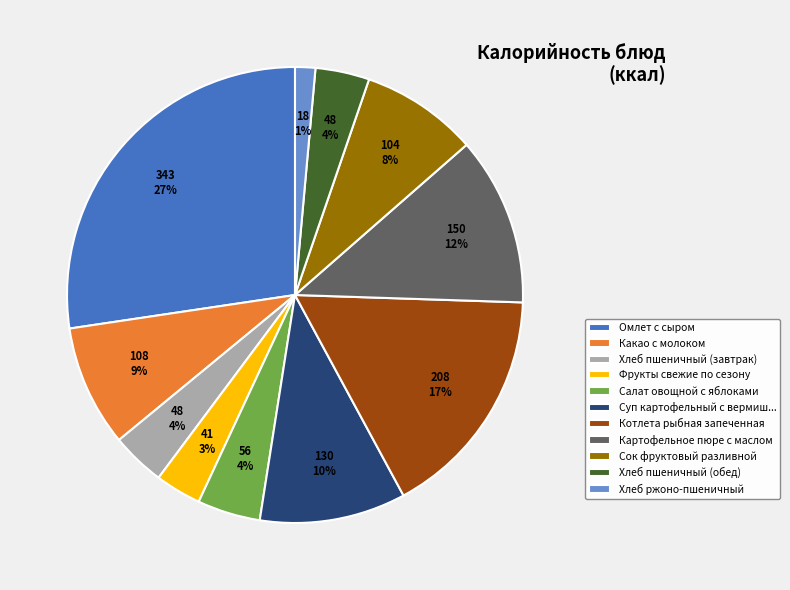

Which slice is the largest?

Омлет с сыром